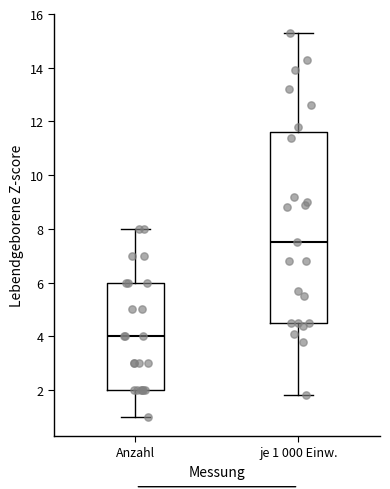

Where does the lower whisker of the box for je 1 000 Einw. end on the y-axis? The values are not printed on the chart, so give them approximately, as read against the axis.

1.8